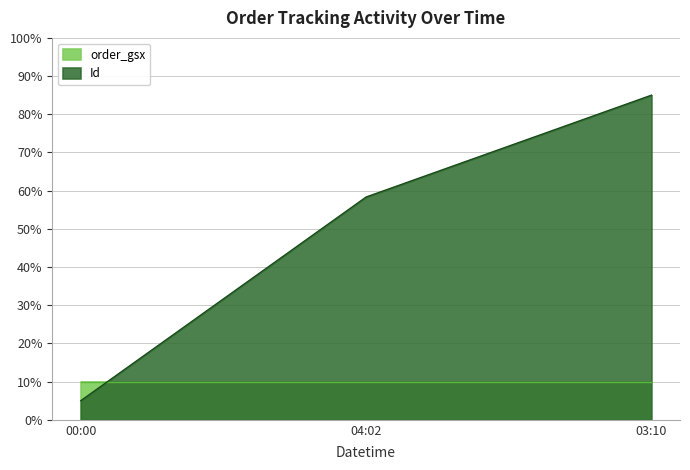

Approximately how many times larger is the value at 04:02 compared to 00:00?

11.7